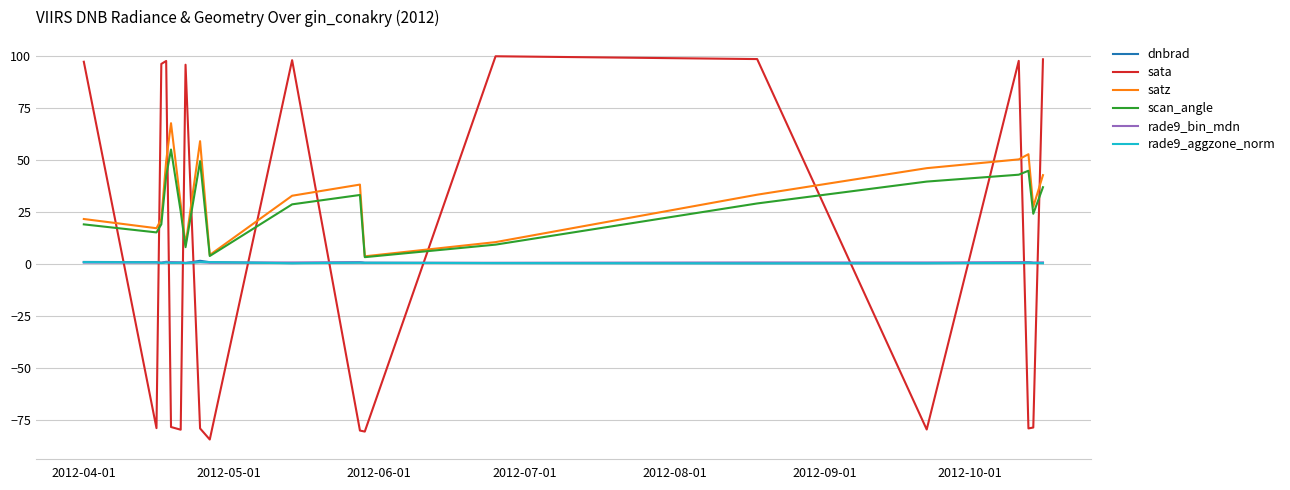

Which series has the widest spread of values?

sata